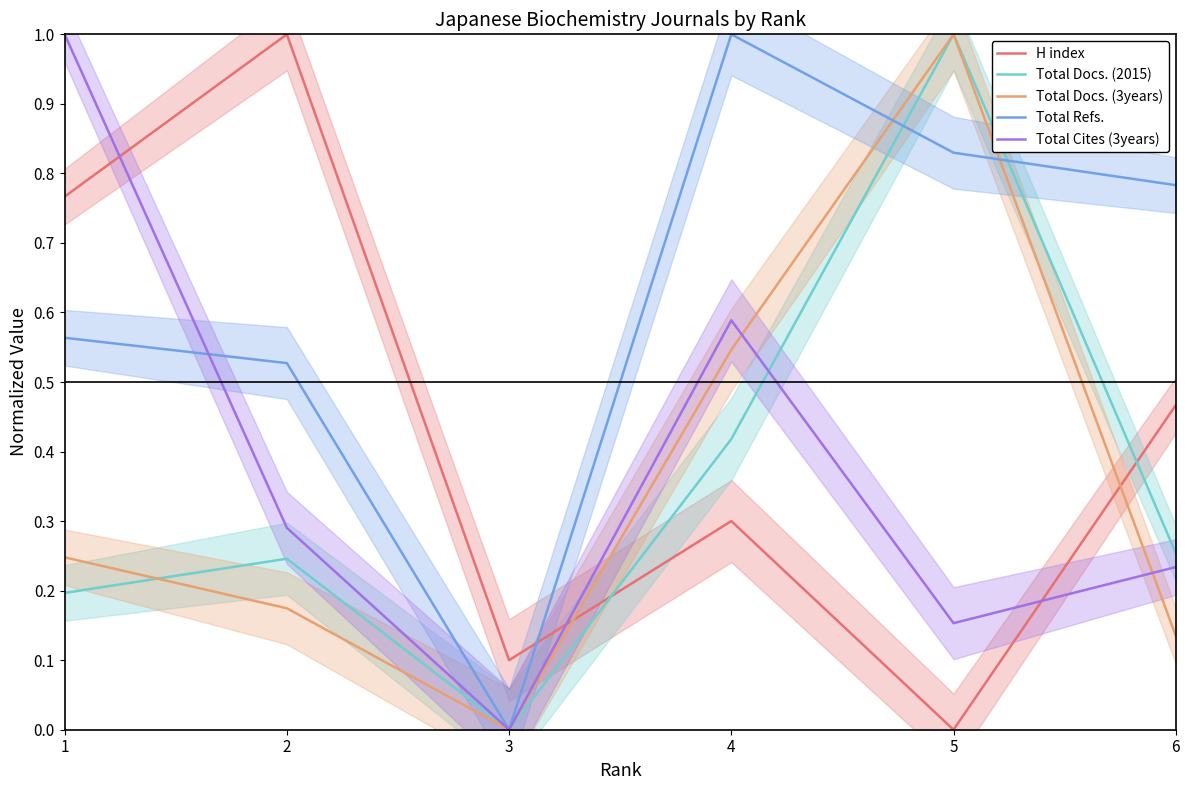

Between 3 and 6, which is larger?

6